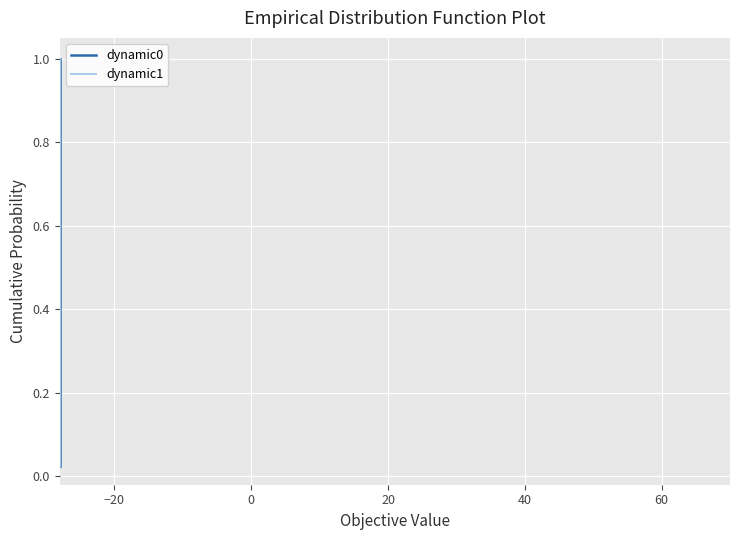

At 38, list the series in order from smallest to largest.

dynamic0, dynamic1